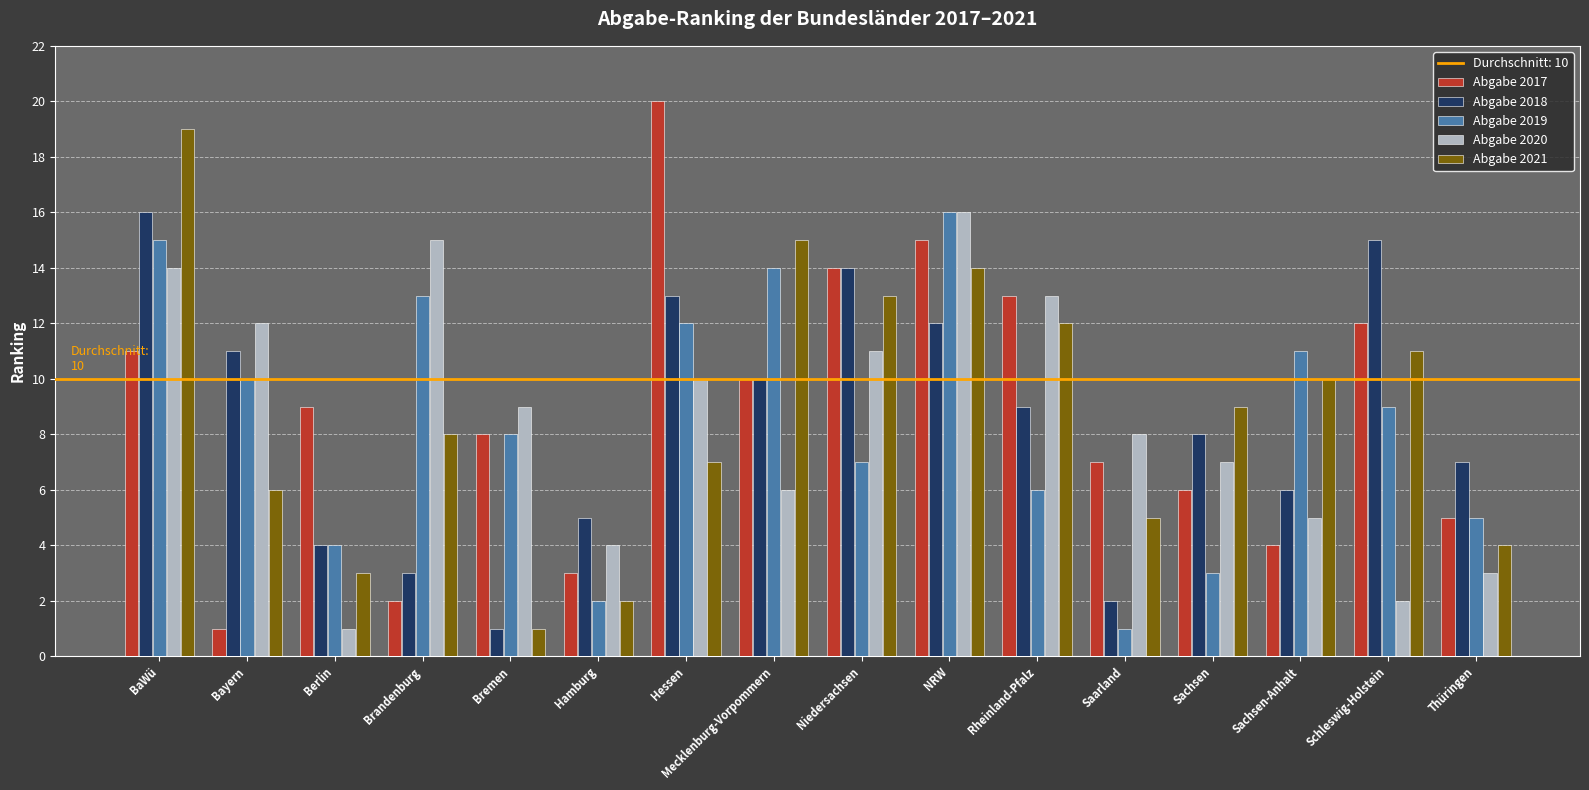

The value of Abgabe 2017 at BaWü is 6. True or false?

False